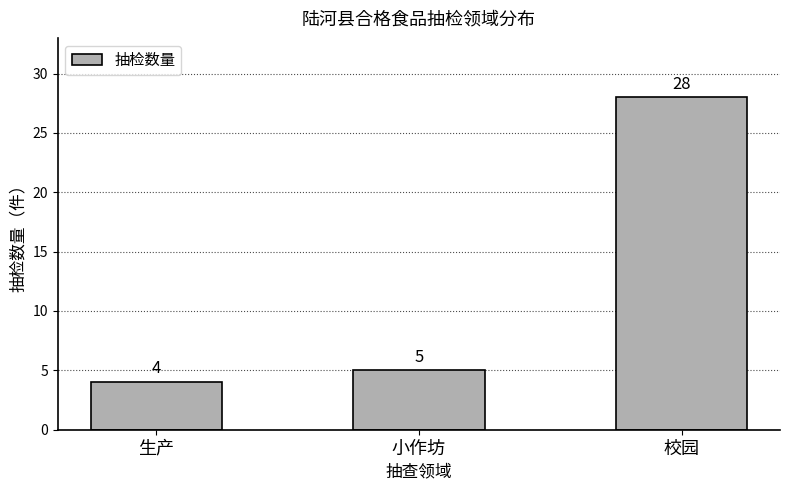

Reading left to right, extract all data points from this chart.

4	5	28